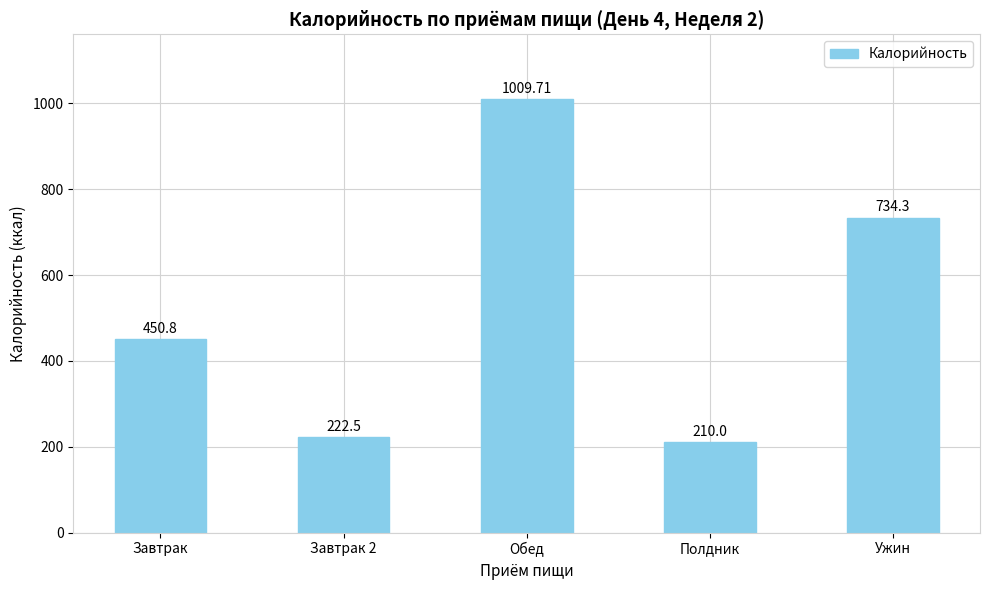

List the labels in order of value, smallest first.

Полдник, Завтрак 2, Завтрак, Ужин, Обед